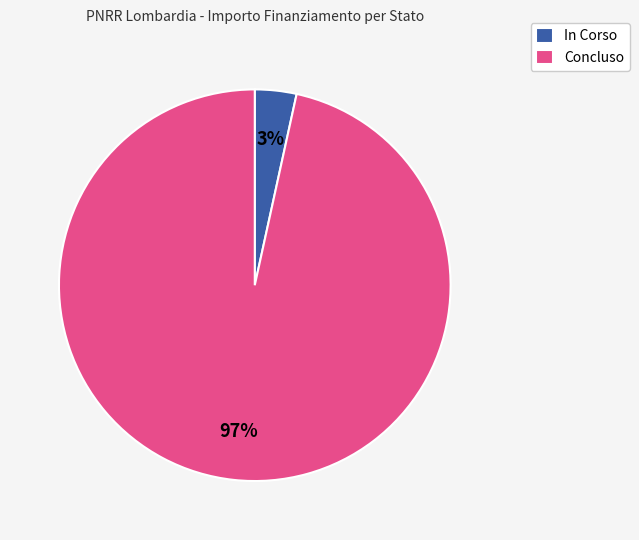

Which has a higher value, Concluso or In Corso?

Concluso